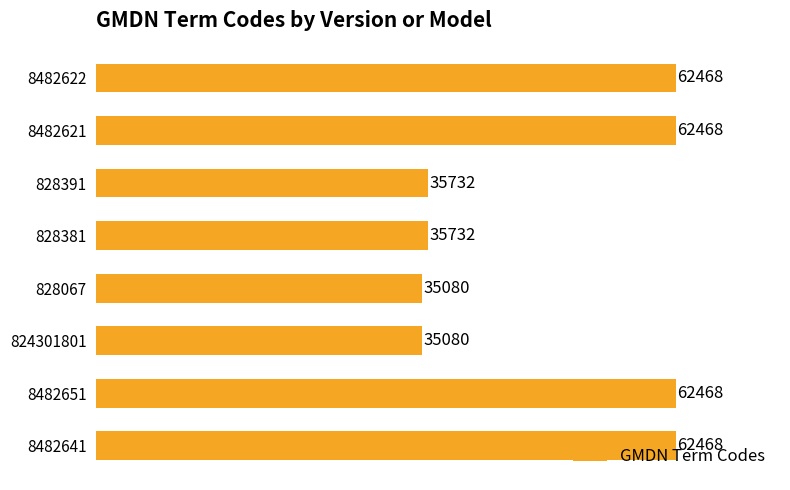

The chart shows a value of 62468 at 8482621. True or false?

True